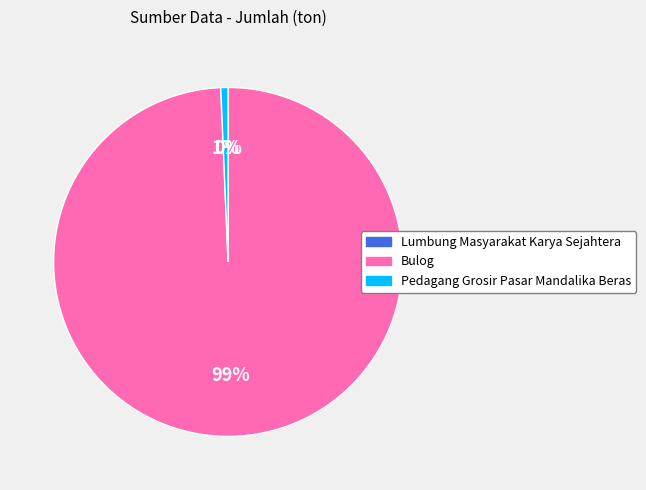

Which category has the biggest portion of the pie?

Bulog